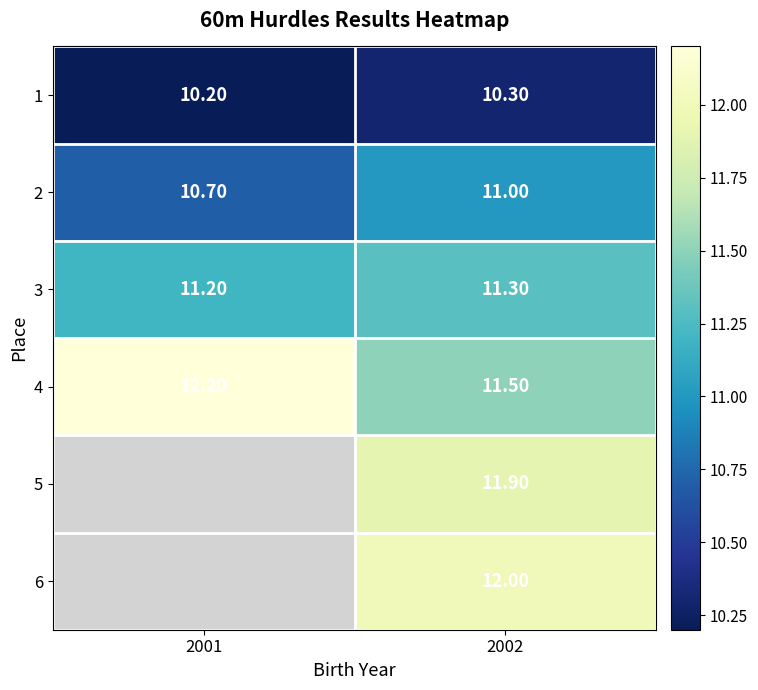

Which label corresponds to the largest value in the chart?

2001